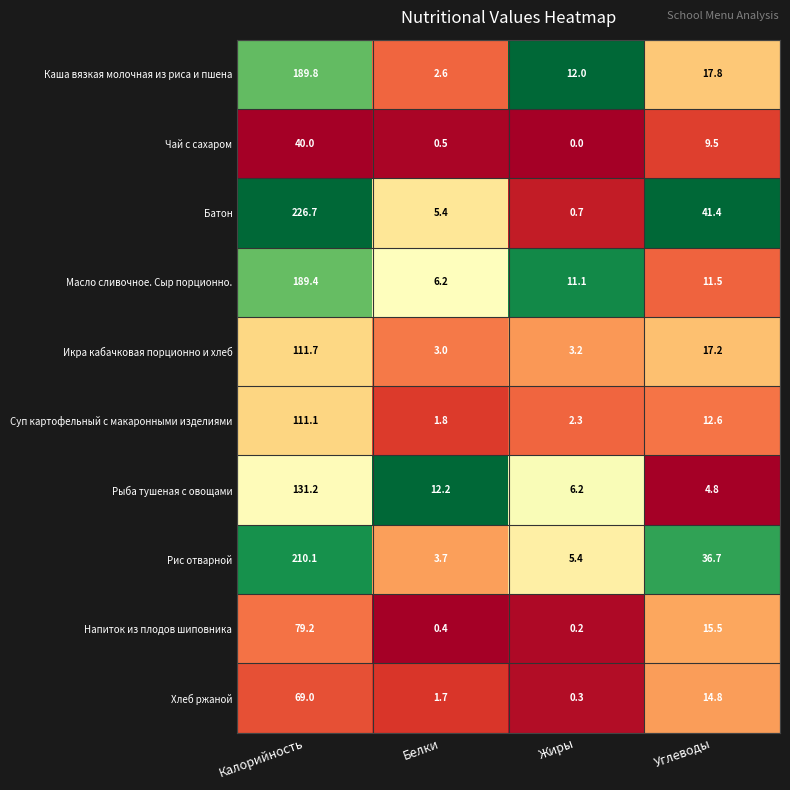

What is the sum of the Рыба тушеная с овощами values at Углеводы and Жиры?

11.0